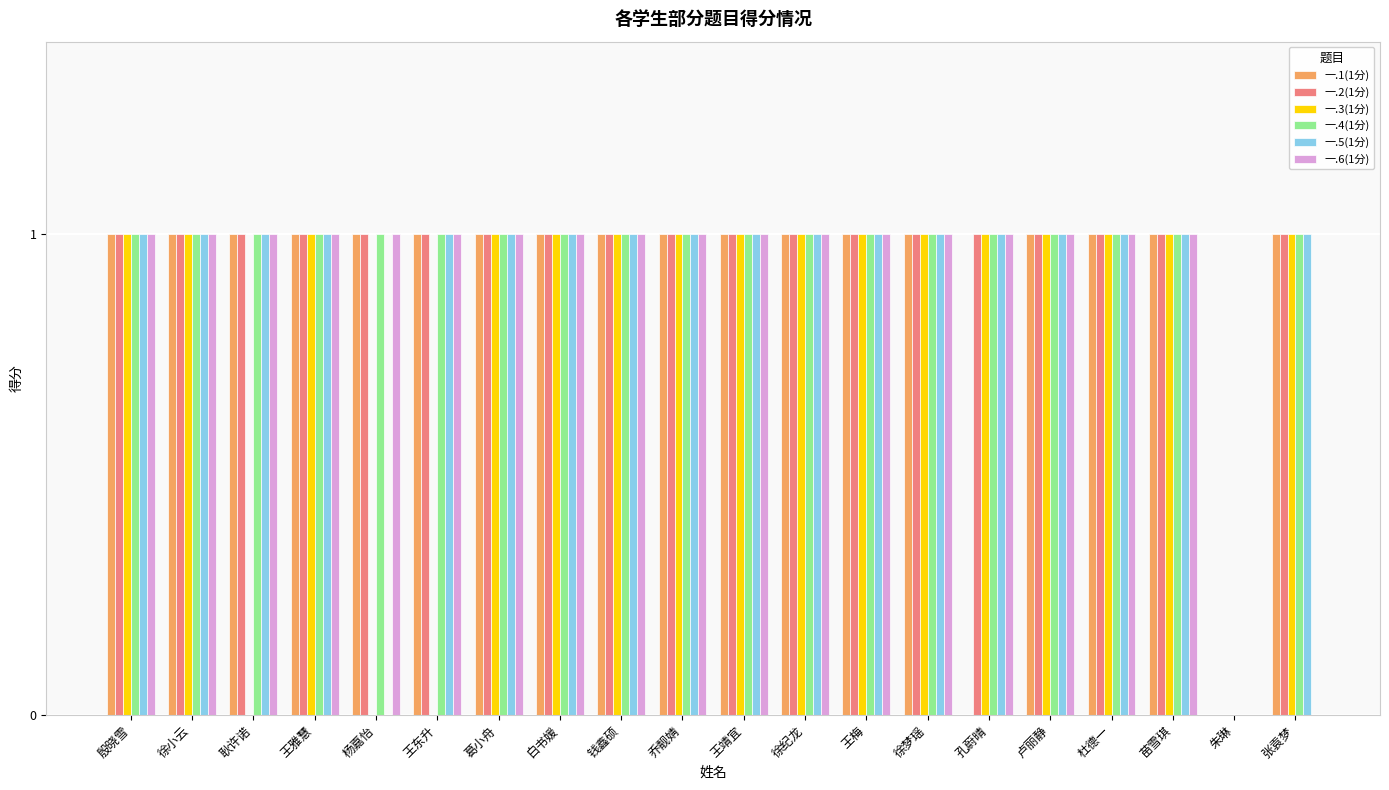

Count the 一.1(1分) values in the range 1 to 2.

18